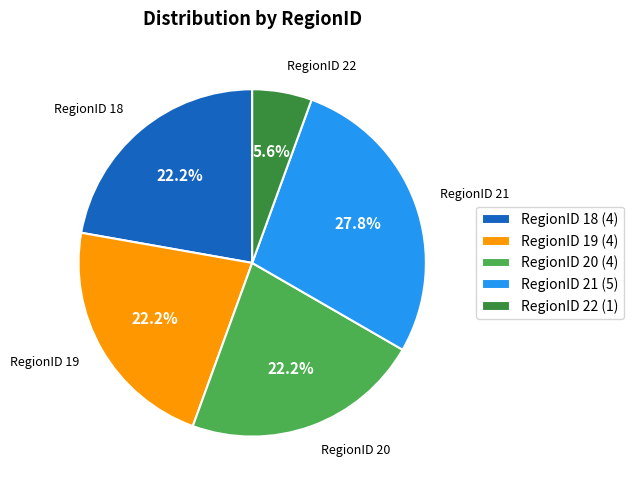

To the nearest percent, what is the difference between the RegionID 18 and RegionID 22 slice percentages?

17%